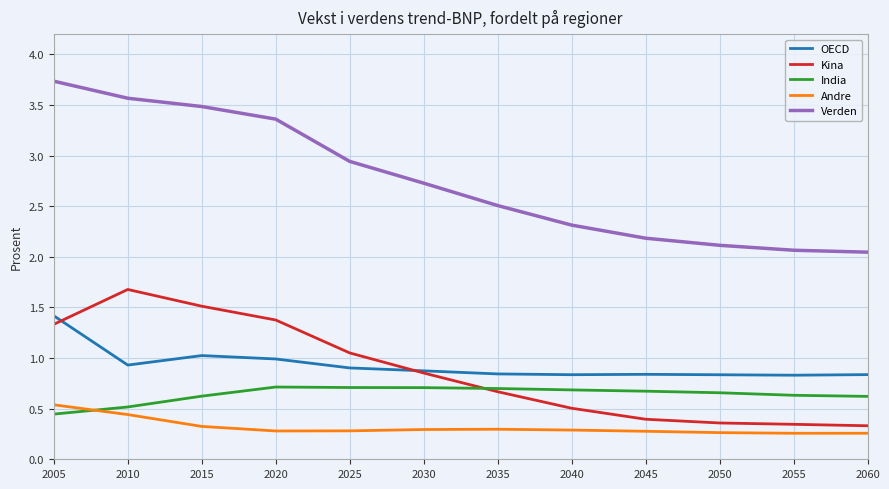

Which series has the largest total across all categories?

Verden